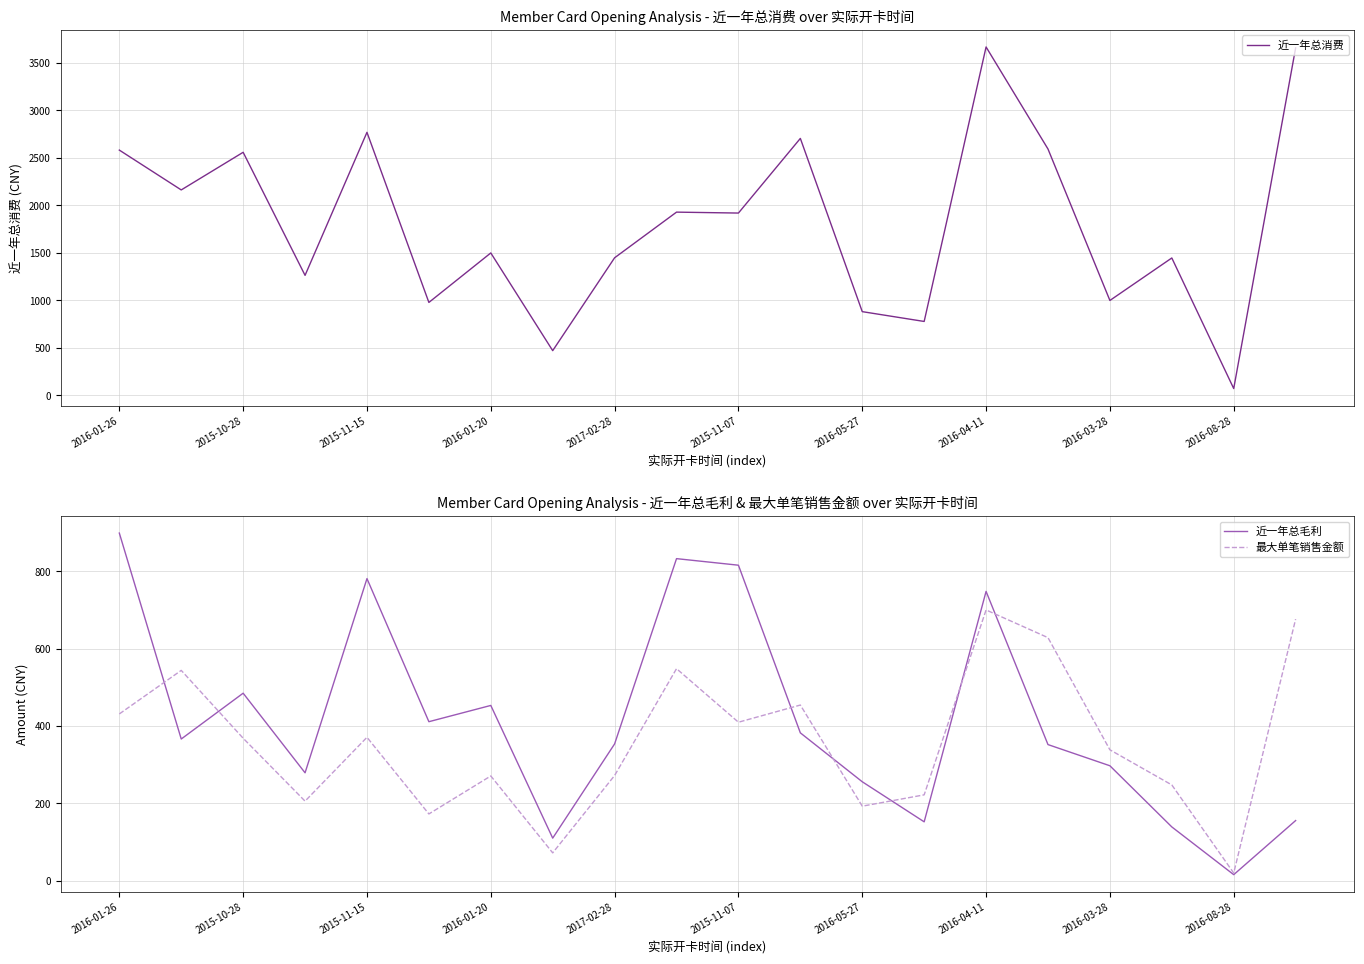

The 最大单笔销售金额 series shows 110.5 at 2016-05-27. True or false?

False